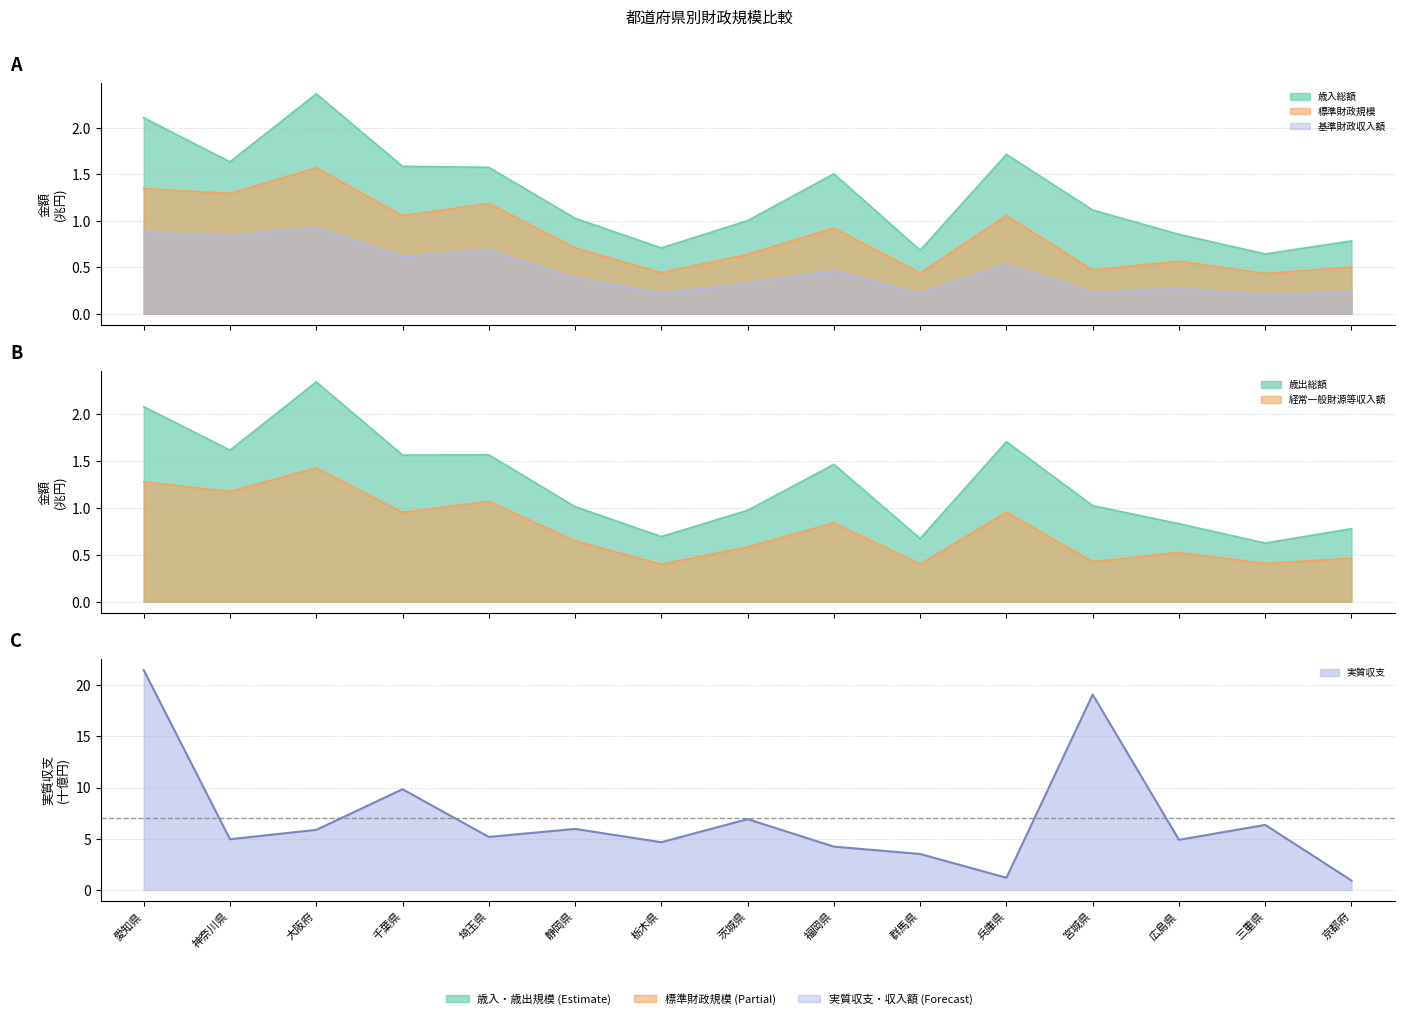

True or false: 歳出総額 has more than 1 interior local peaks.

True